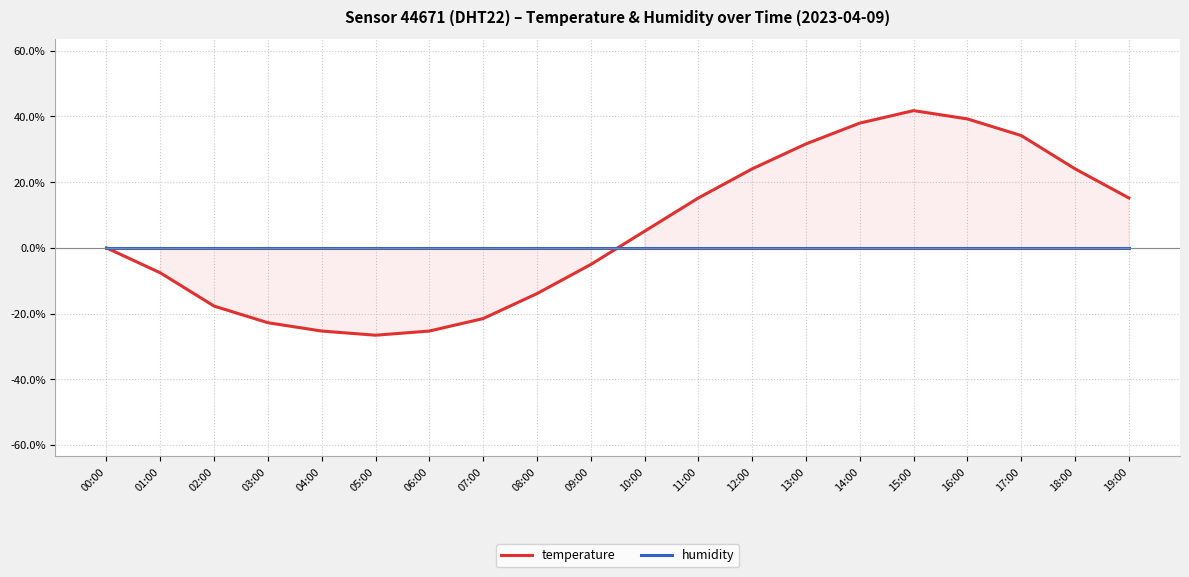

After their last crossing, which series has the higher values: temperature or humidity?

temperature